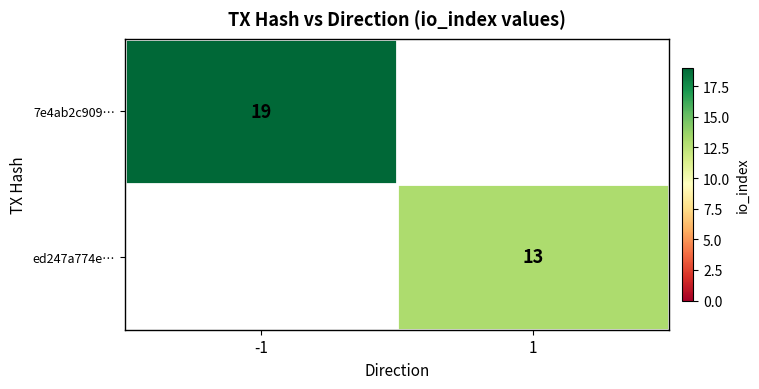

Is the value of ed247a774e… at 1 greater than the value of 7e4ab2c909… at -1?

No